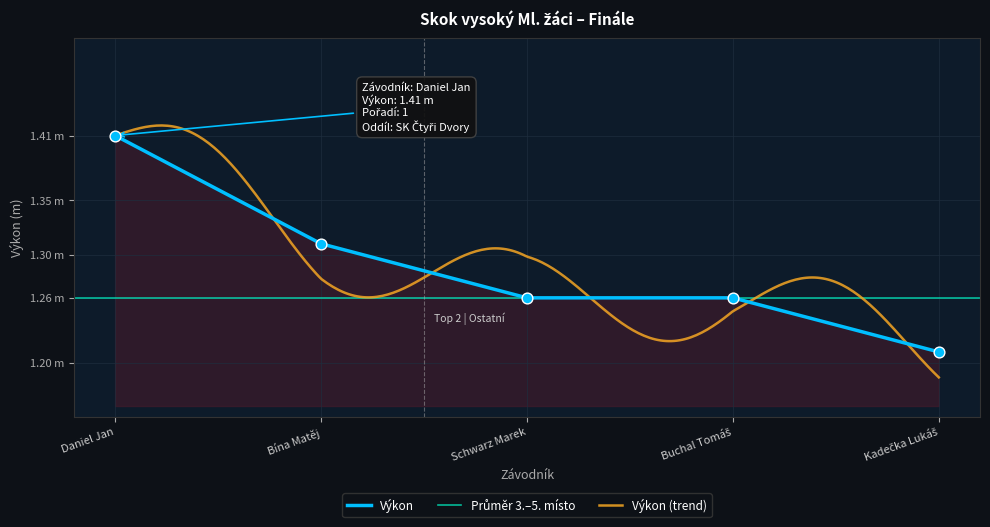

What is the change in value from Daniel Jan to Kadečka Lukáš?

-0.2